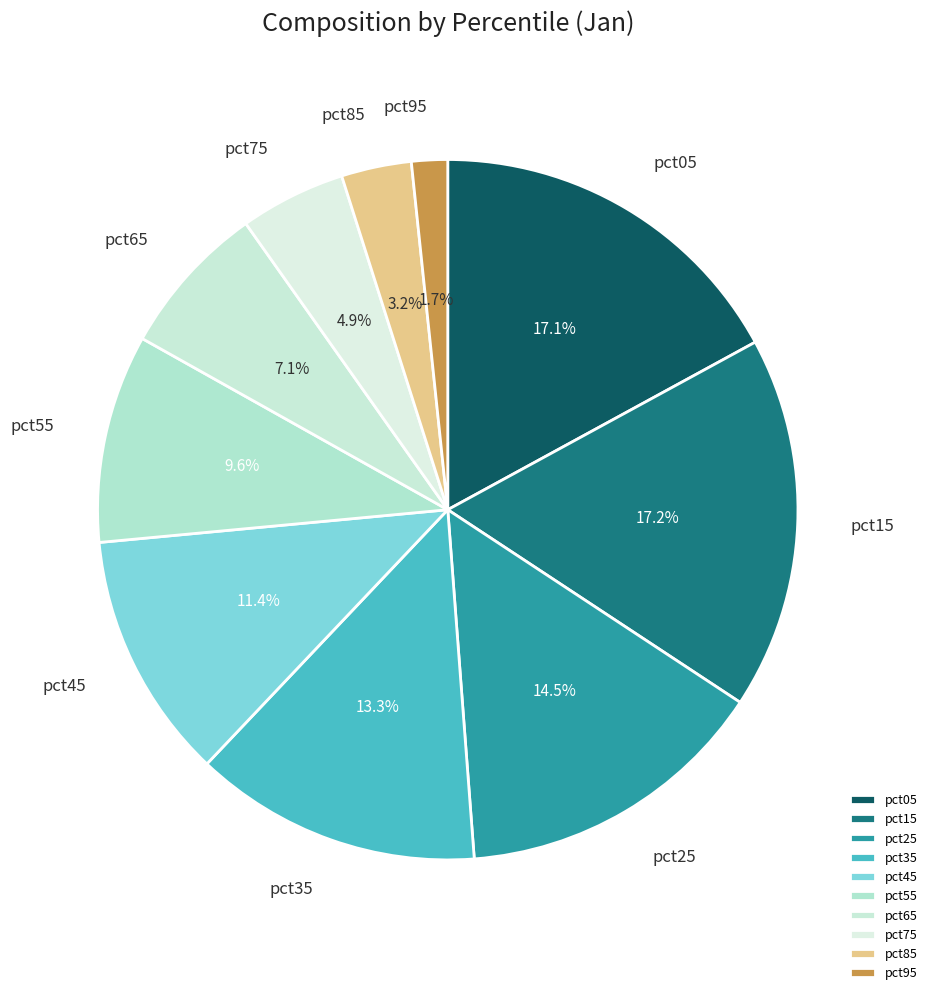

How much of the chart is everything except pct25?

85.5%